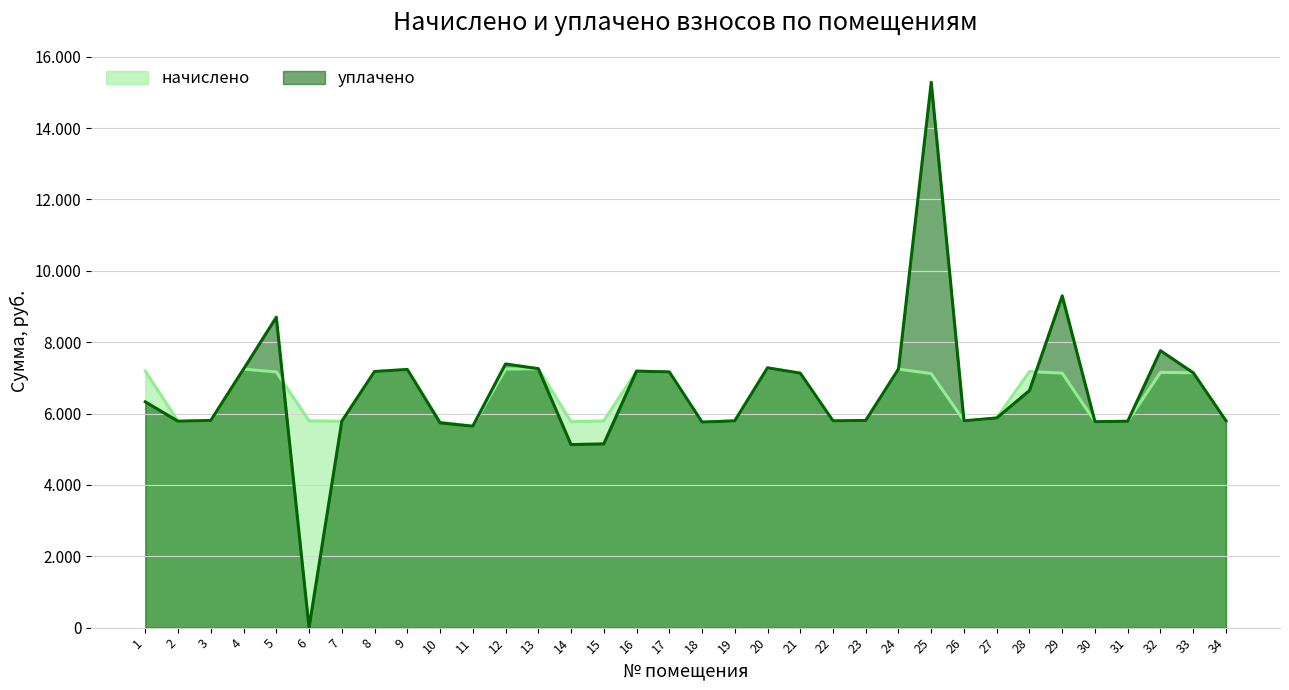

What is the approximate value of уплачено at 8?

7176.9